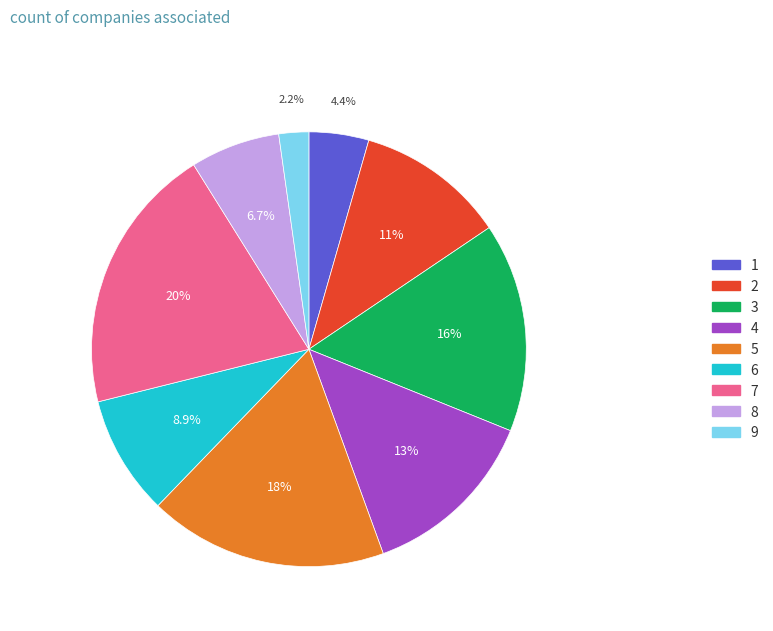

Does any single category account for the majority?

No